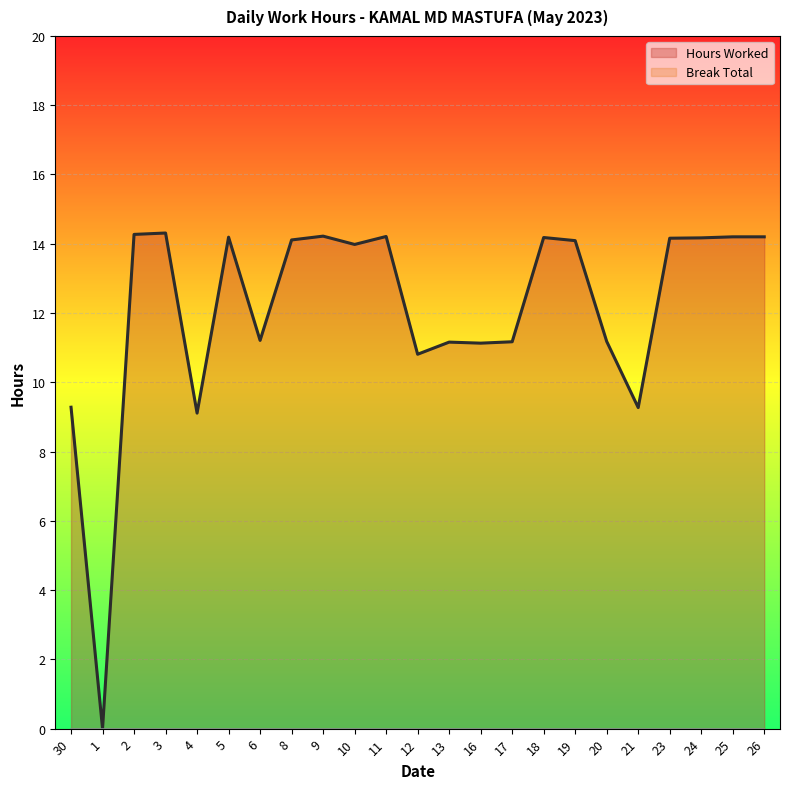

Which label corresponds to the largest value in the chart?

3